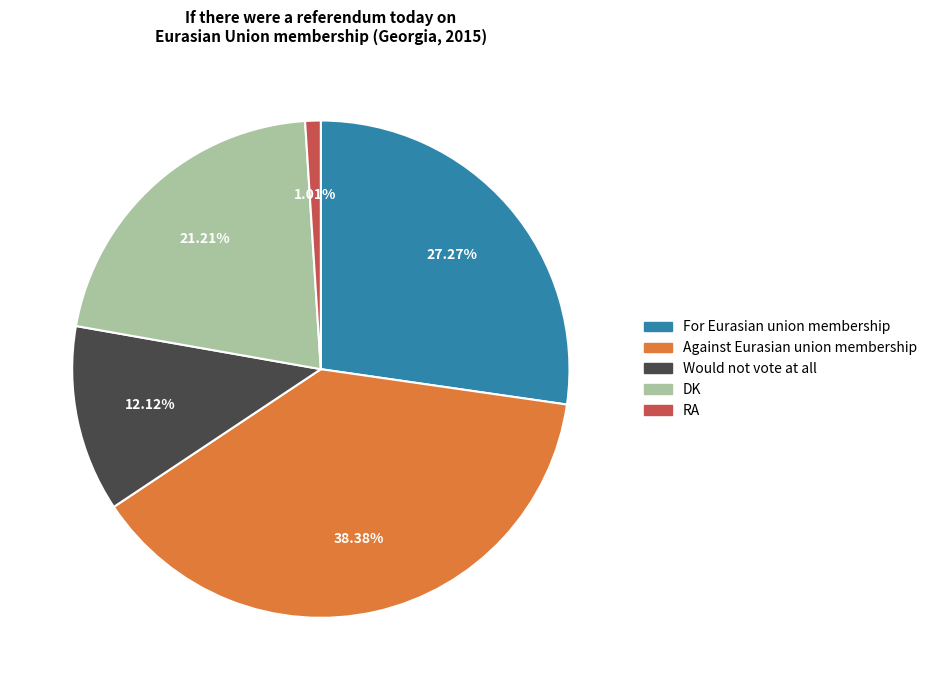

What portion of the pie excludes Would not vote at all?

87.9%